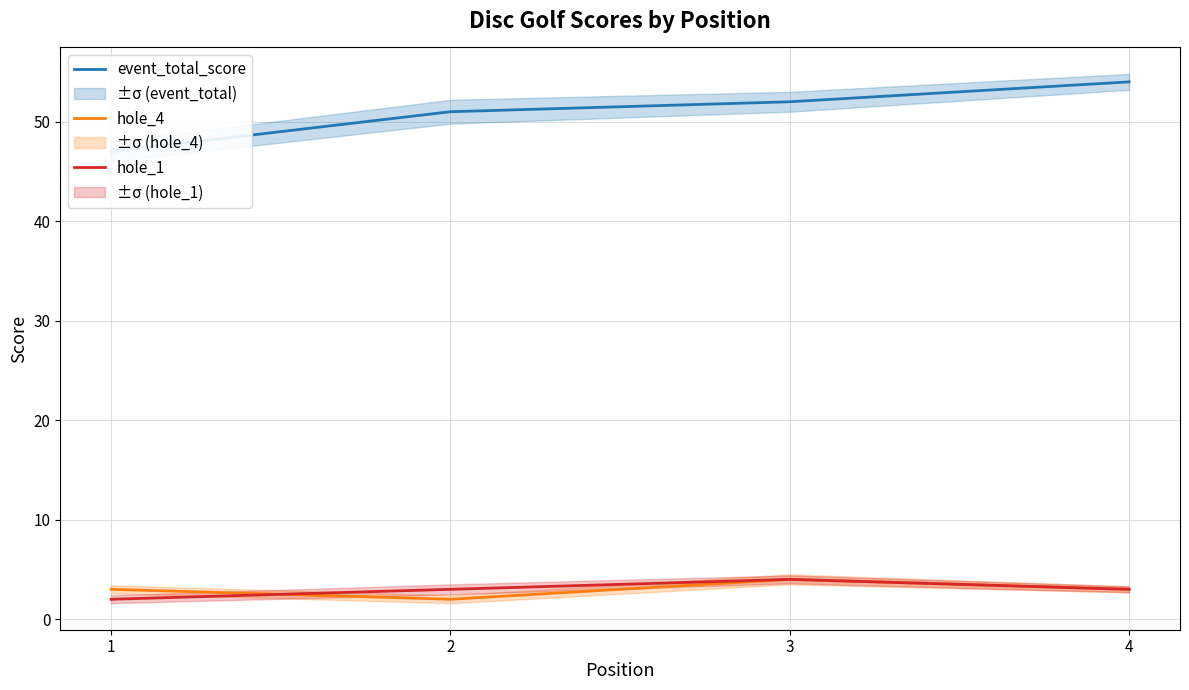

Between 4 and 1, which is larger?

4